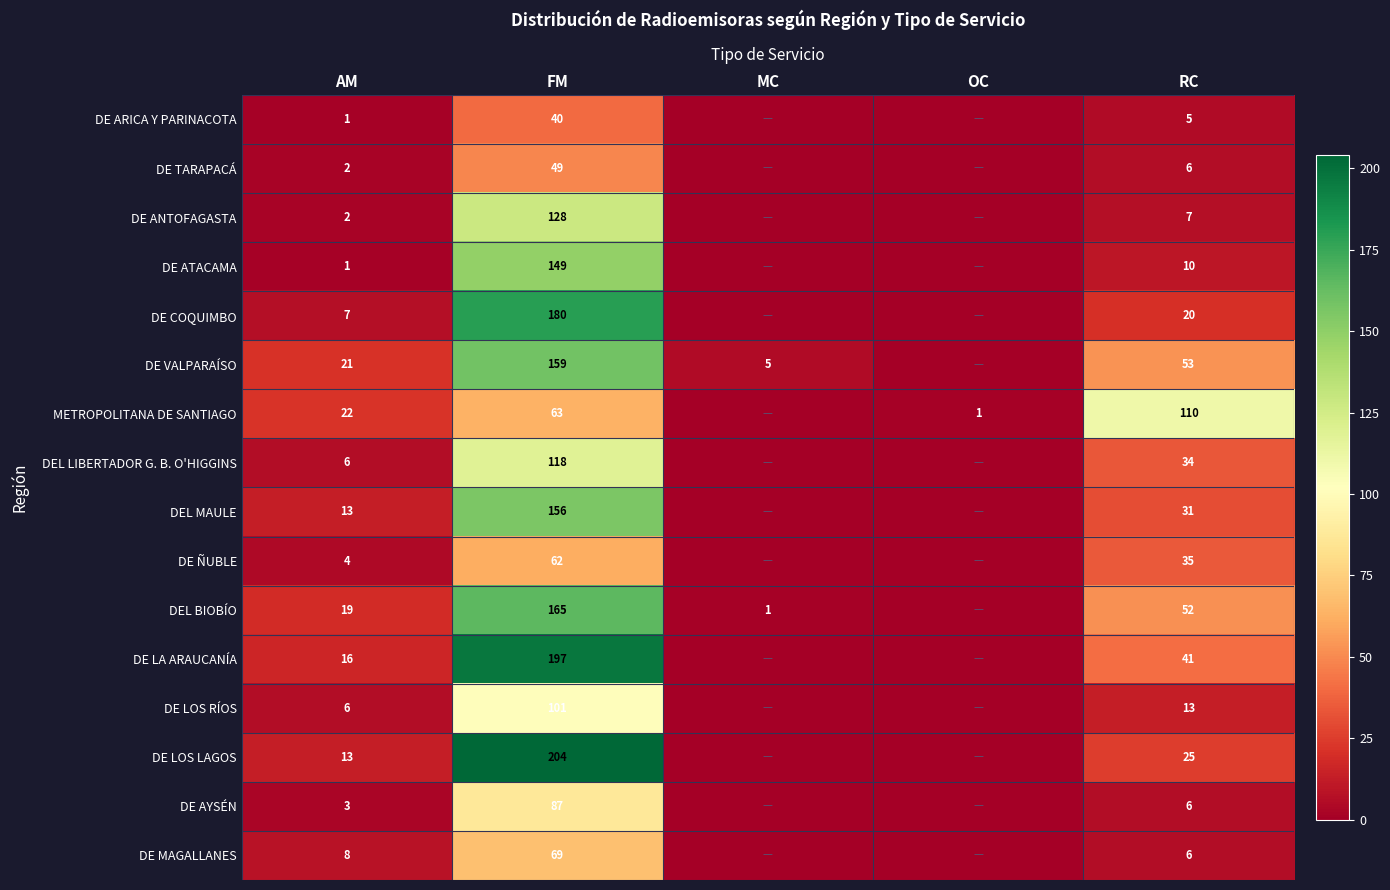

Rank the series at AM from highest to lowest value.

METROPOLITANA DE SANTIAGO, DE VALPARAÍSO, DEL BIOBÍO, DE LA ARAUCANÍA, DEL MAULE, DE LOS LAGOS, DE MAGALLANES, DE COQUIMBO, DEL LIBERTADOR G. B. O'HIGGINS, DE LOS RÍOS, DE ÑUBLE, DE AYSÉN, DE TARAPACÁ, DE ANTOFAGASTA, DE ARICA Y PARINACOTA, DE ATACAMA